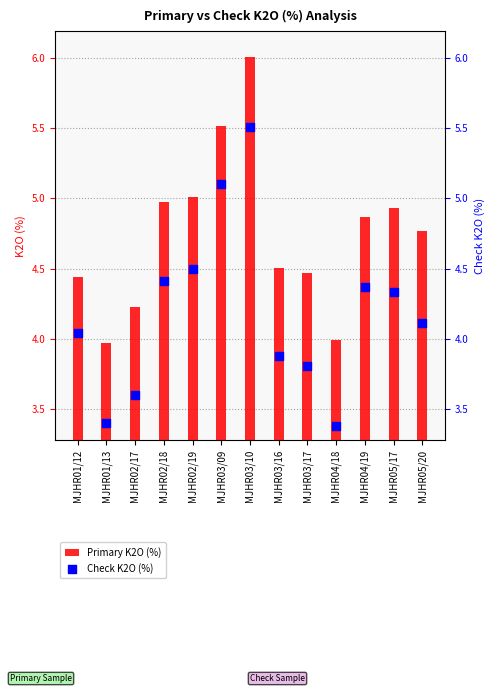

What are all the series names shown in the legend?

Primary K2O (%), Check K2O (%)